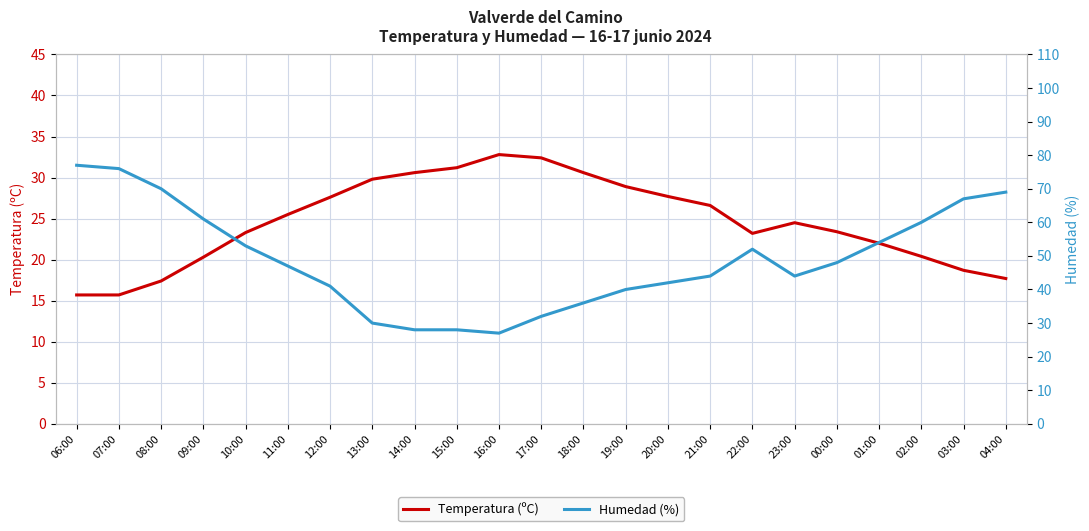

How many lines are shown in the chart?

2